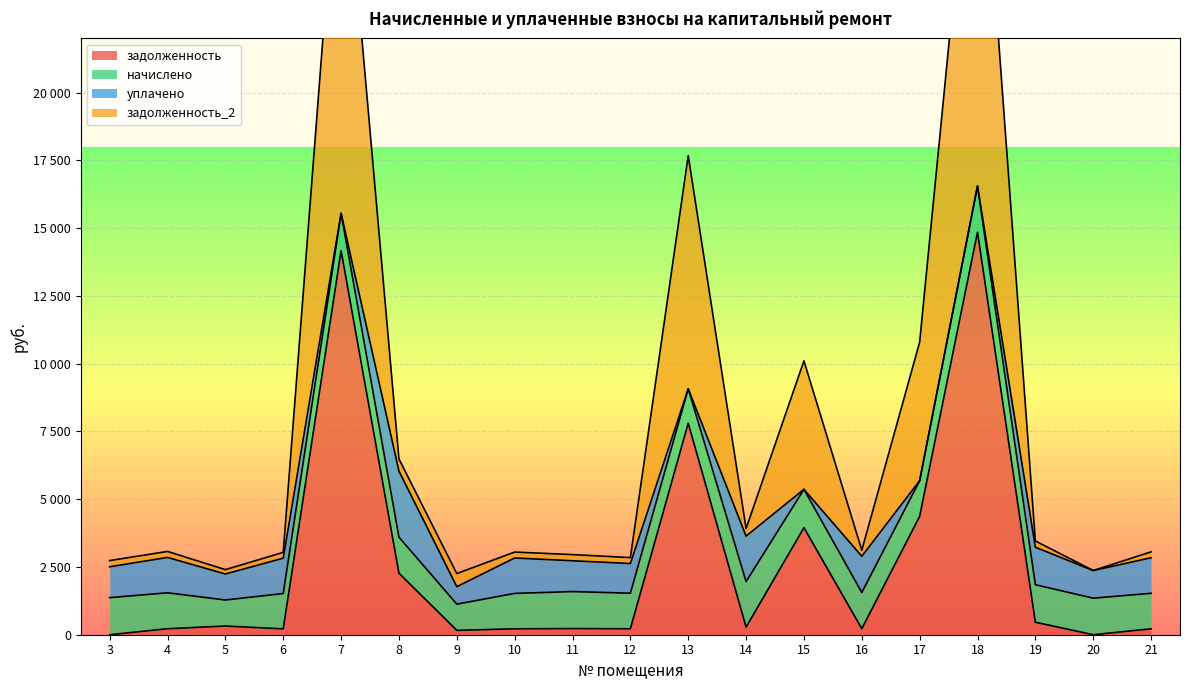

What is the difference between the maximum and minimum values in the задолженность series?

14850.6